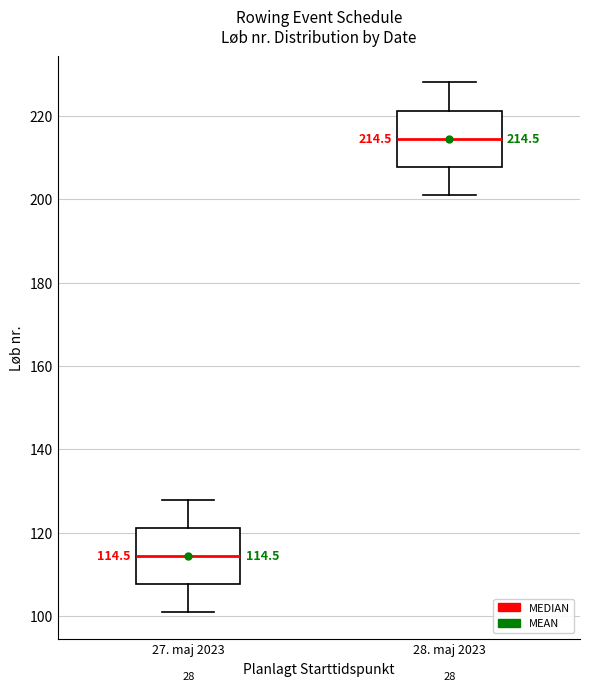

Which box has the lowest median line?

27. maj 2023